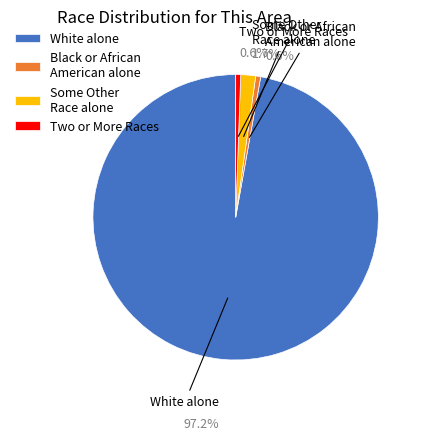

What percentage is NOT represented by Black or African American alone?

99.4%